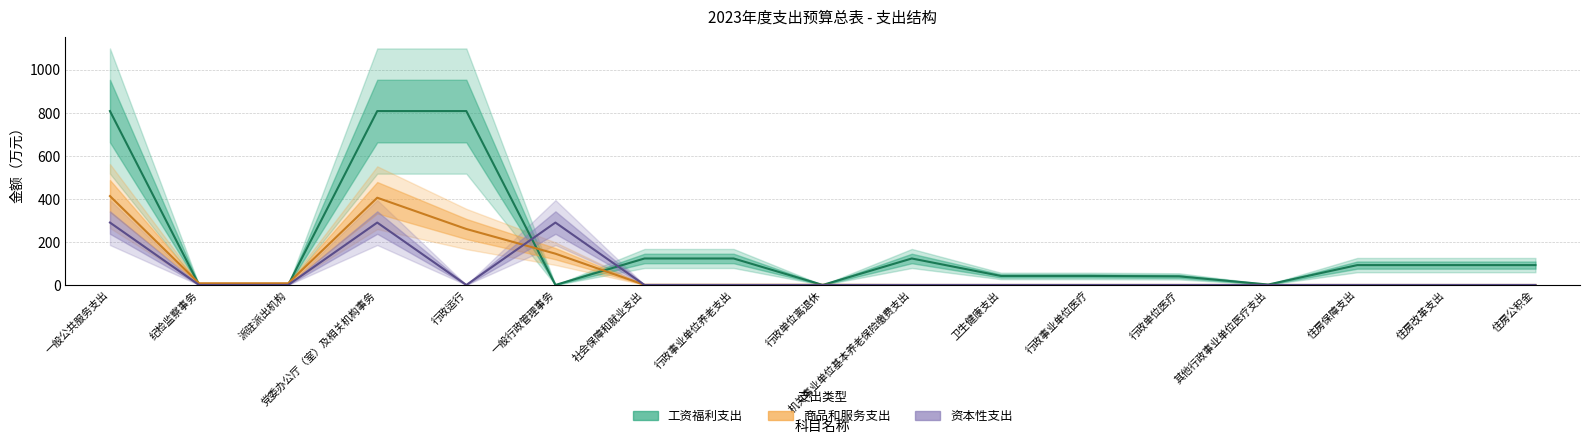

What is the label of the 12th point from the right?

一般行政管理事务